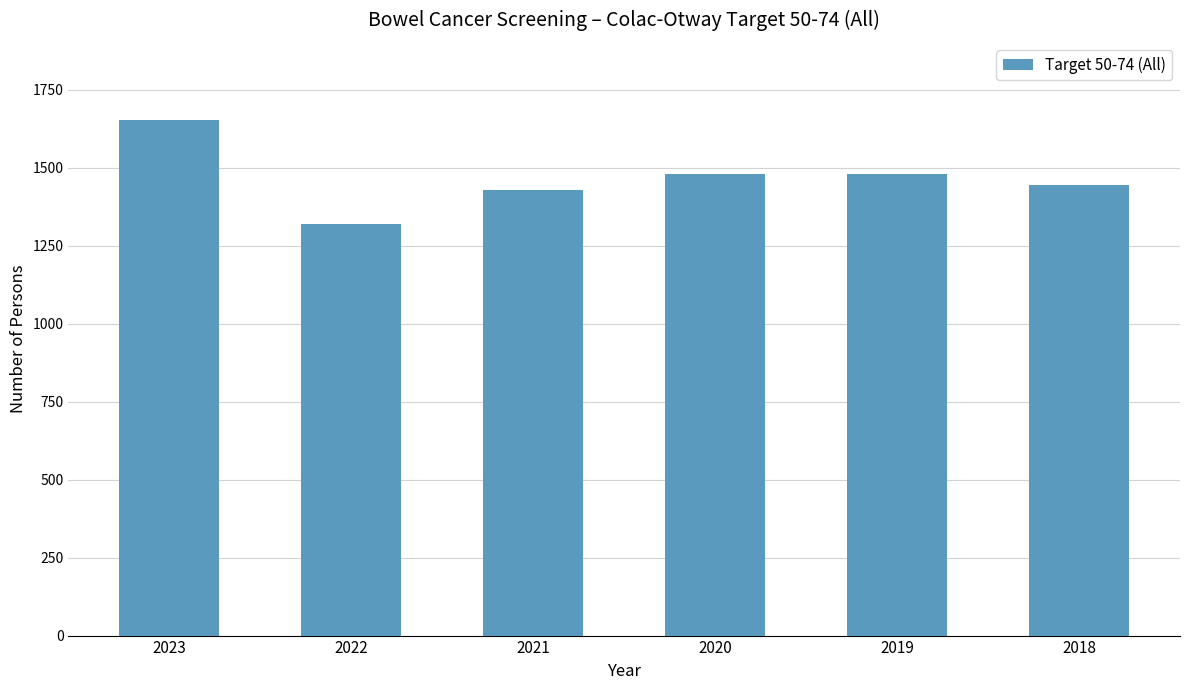

What is the value of the 1st bar from the left?

1652